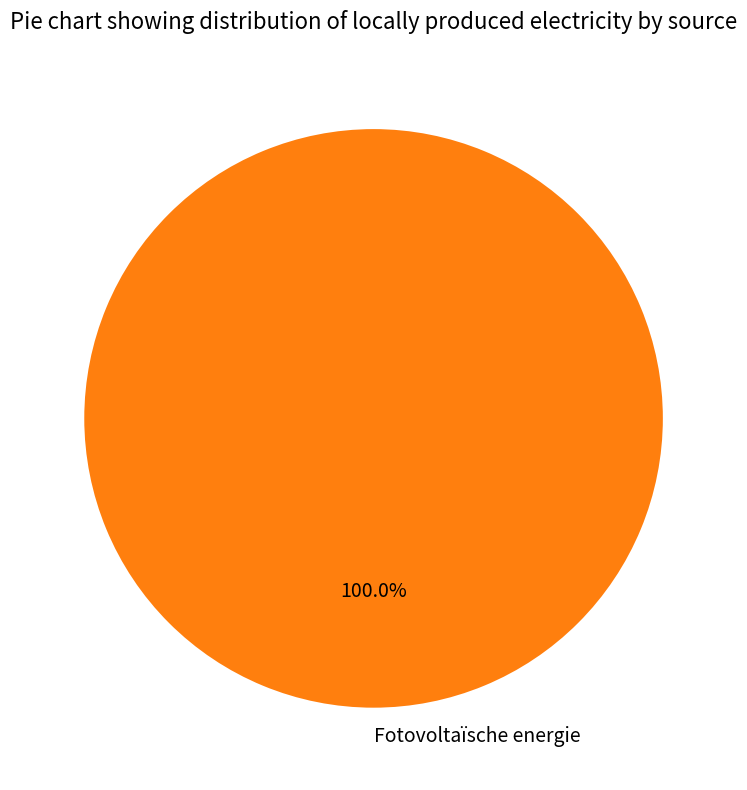

Rank the categories by value from highest to lowest.

Fotovoltaïsche energie